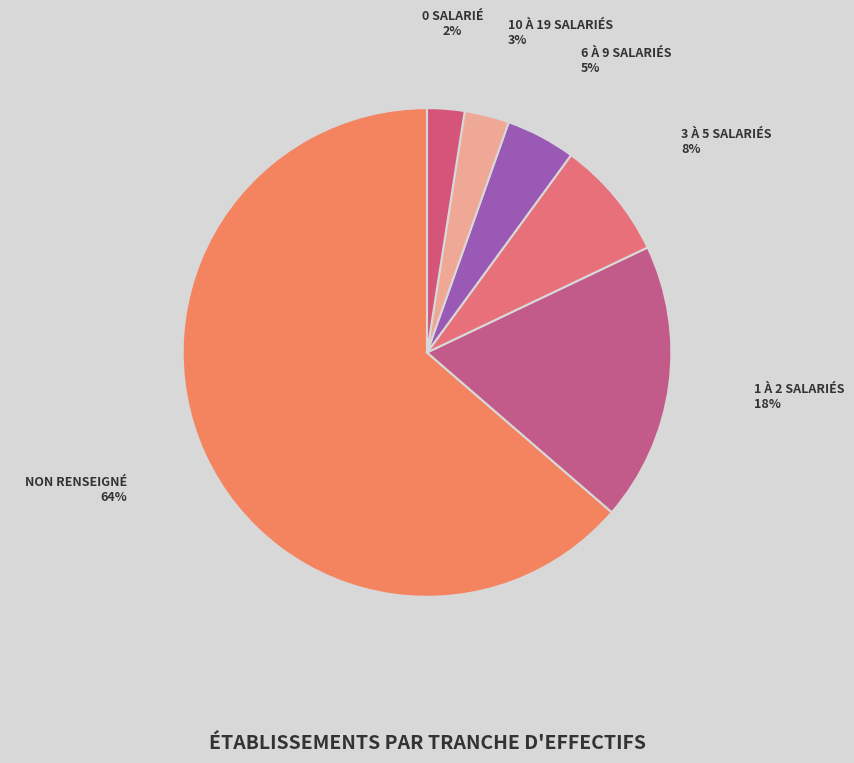

Rank the categories by value from lowest to highest.

00, 11, 03, 02, 01, NN